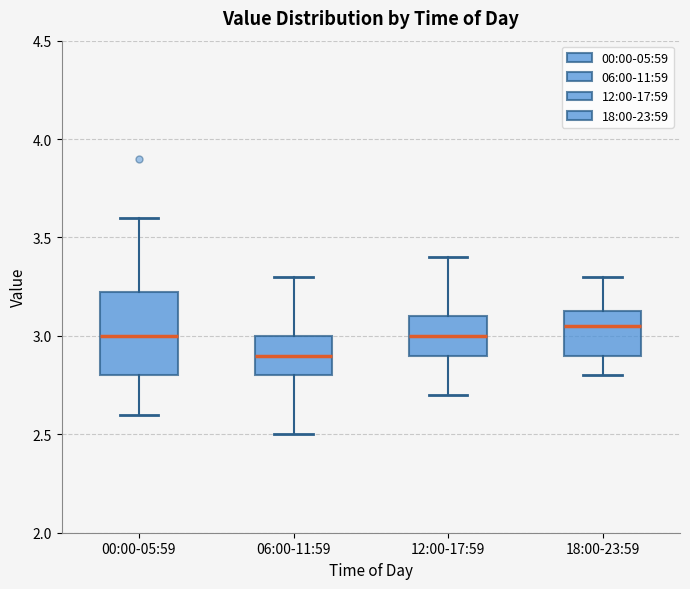

Reading left to right, read every box against the y-axis: the position of its median line, the range the box covers, and the ends of its whiskers. The values are not printed on the chart, so give them approximately, as read against the axis.

00:00-05:59: median 3.00, box 2.80 to 3.25, whiskers 2.60 to 3.60
06:00-11:59: median 2.90, box 2.80 to 3.00, whiskers 2.50 to 3.30
12:00-17:59: median 3.00, box 2.90 to 3.10, whiskers 2.70 to 3.40
18:00-23:59: median 3.05, box 2.90 to 3.15, whiskers 2.80 to 3.30